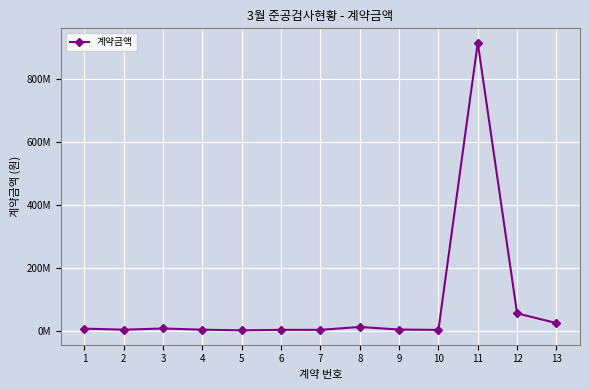

Which has a higher value, 13 or 3?

13